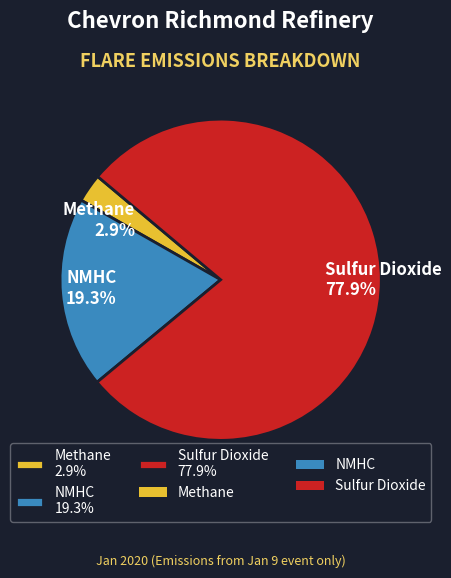

Does Sulfur Dioxide account for over 50% of the chart?

Yes